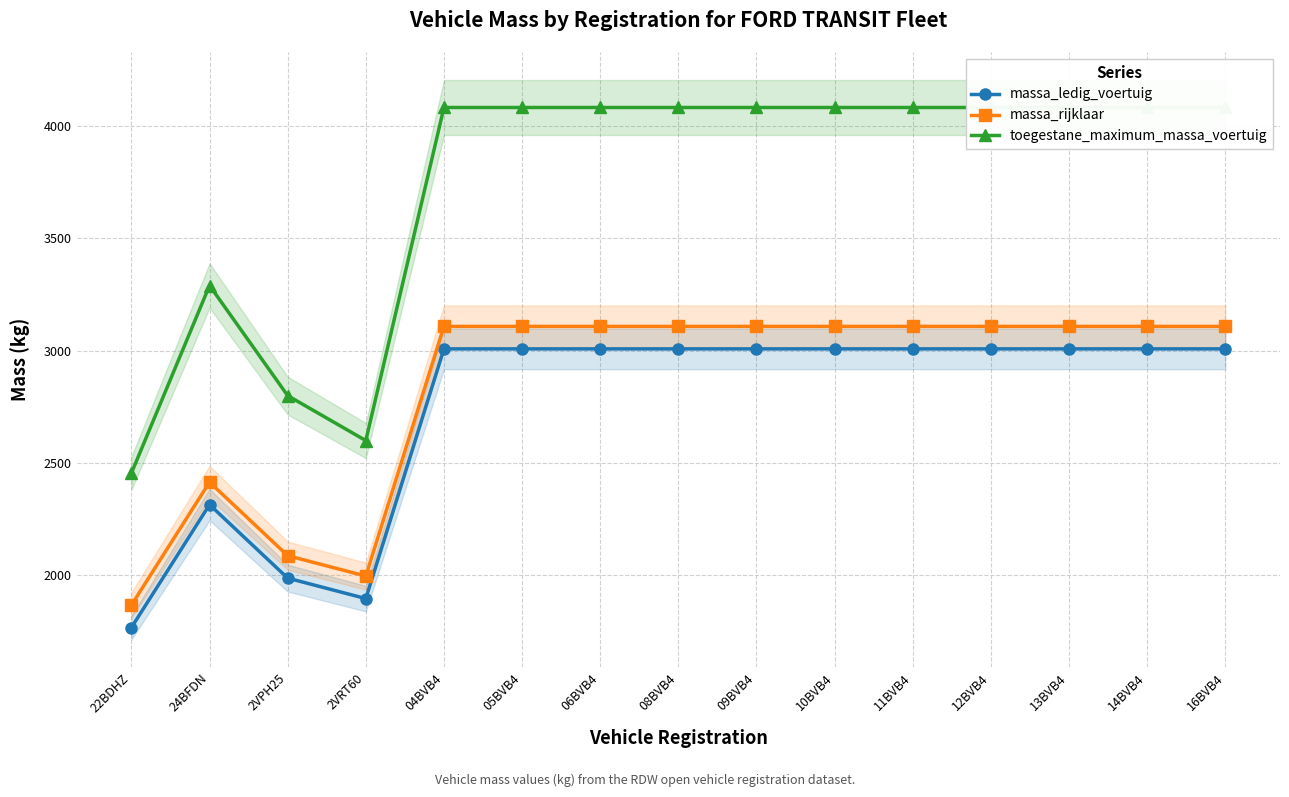

How many lines are shown in the chart?

3